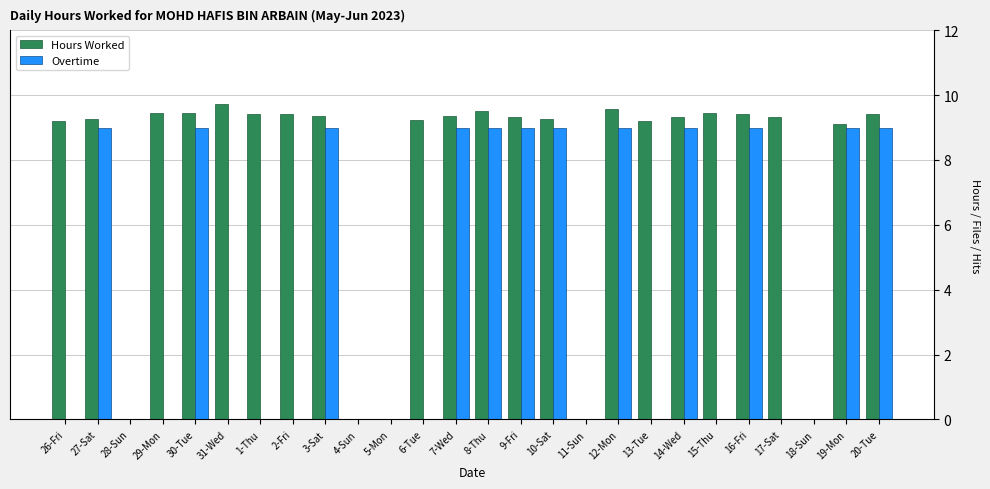

What value does the Overtime series have at 16-Fri?

9.0